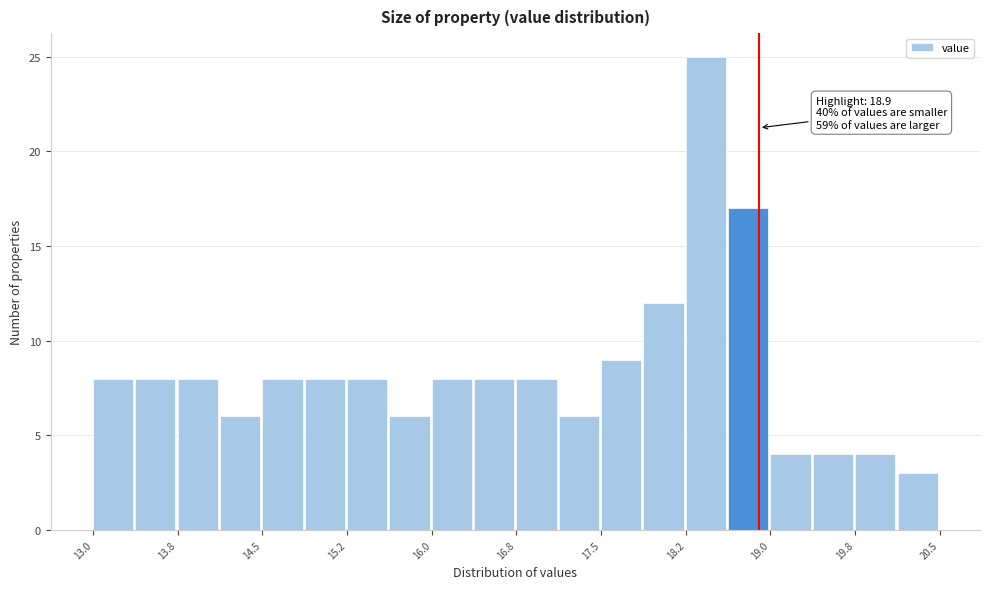

Read against the x-axis, roughly where is the centre of the tallest bar?

18.4